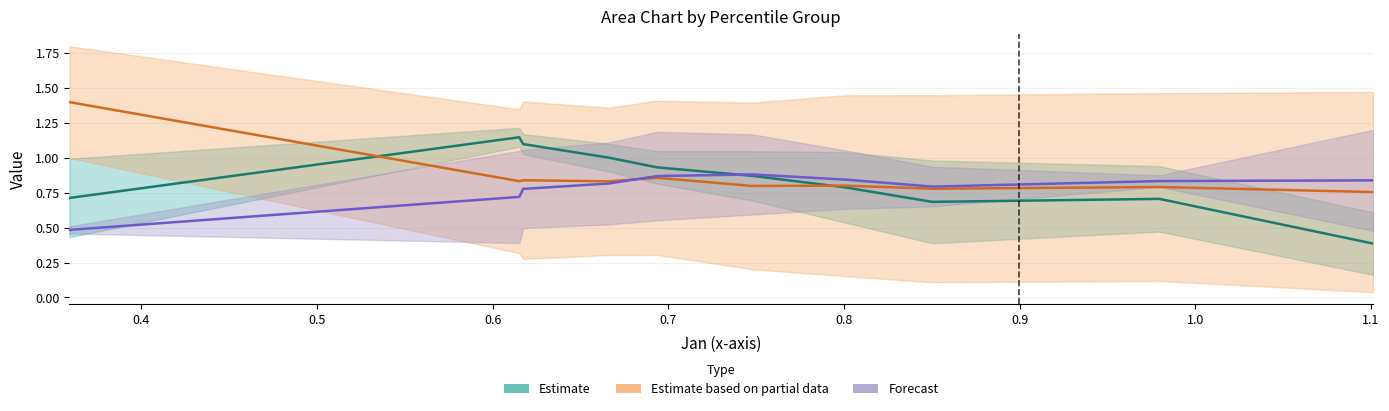

What are all the series names shown in the legend?

Estimate, Estimate based on partial data, Forecast